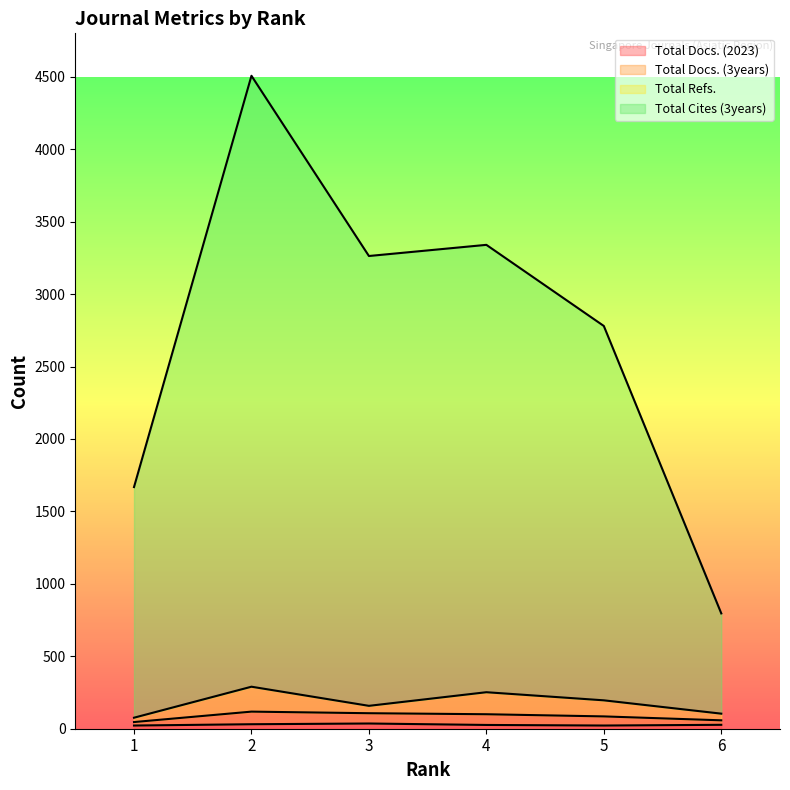

What is the approximate value of Total Cites (3years) at 5, to the nearest 100?

2800